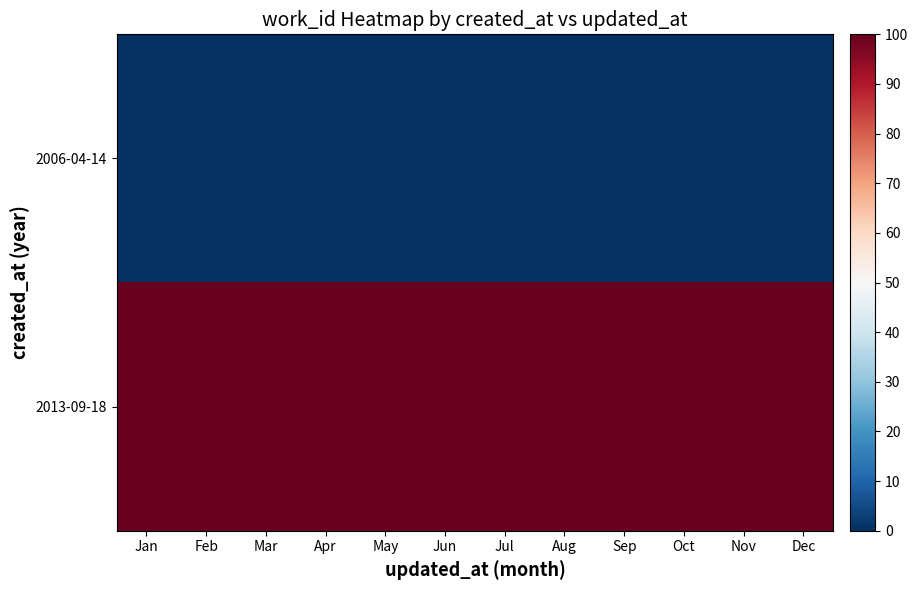

What is the maximum value shown in the chart?

100